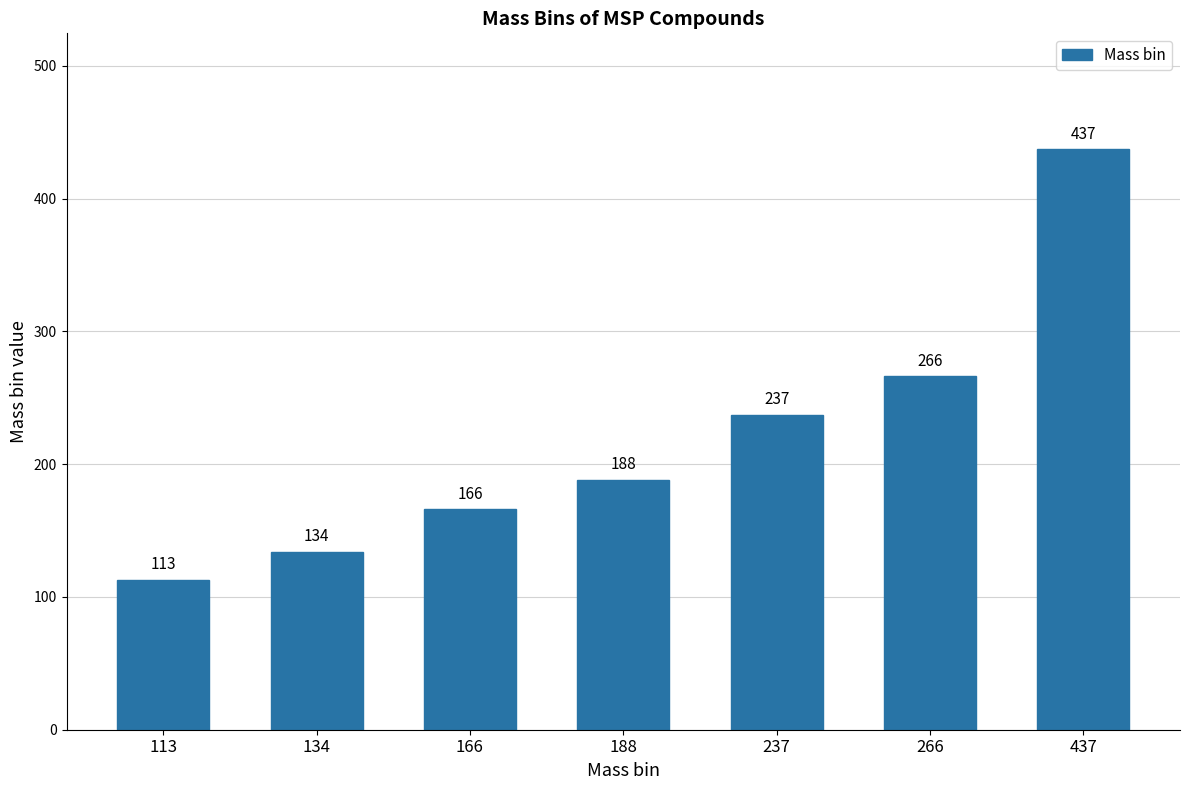

Does the chart contain stacked bars?

No